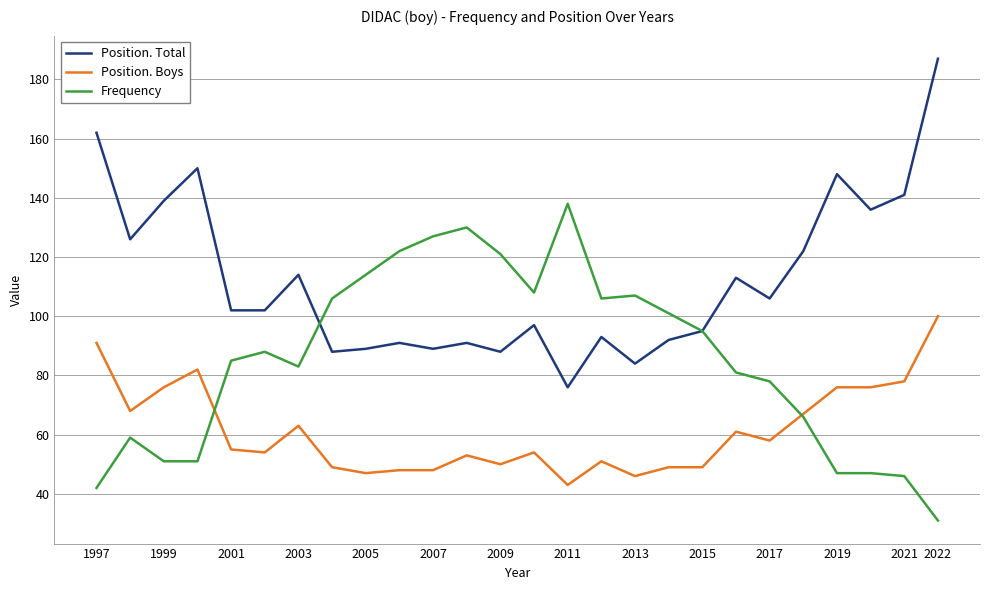

True or false: Position. Boys and Position. Total intersect in this chart.

False